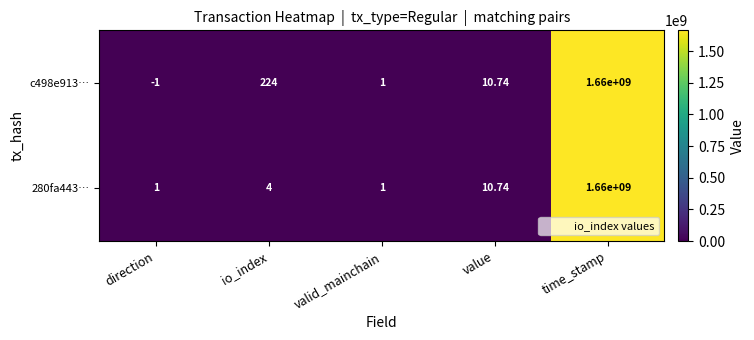

Which label corresponds to the largest value in the chart?

time_stamp